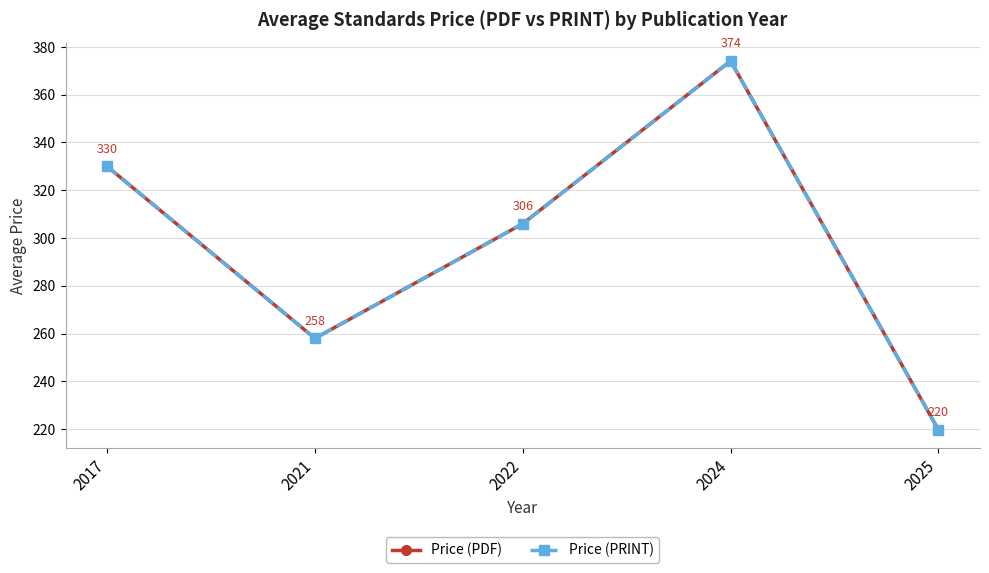

What is the total value across all series at 2022?

612.0